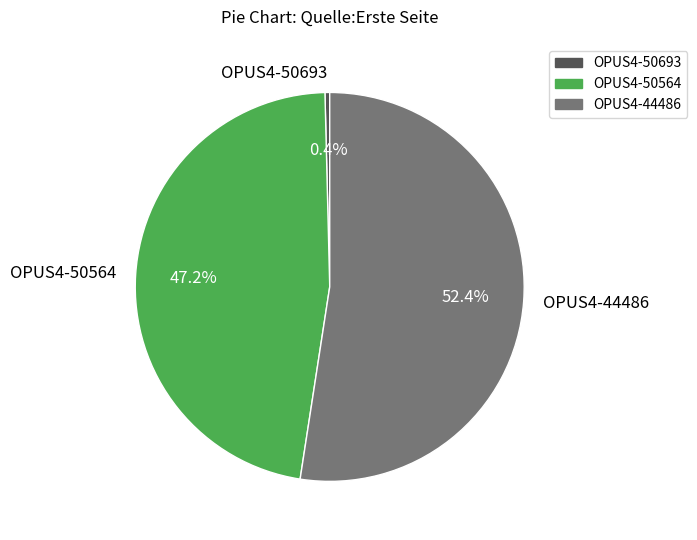

Count the number of slices in the pie.

3